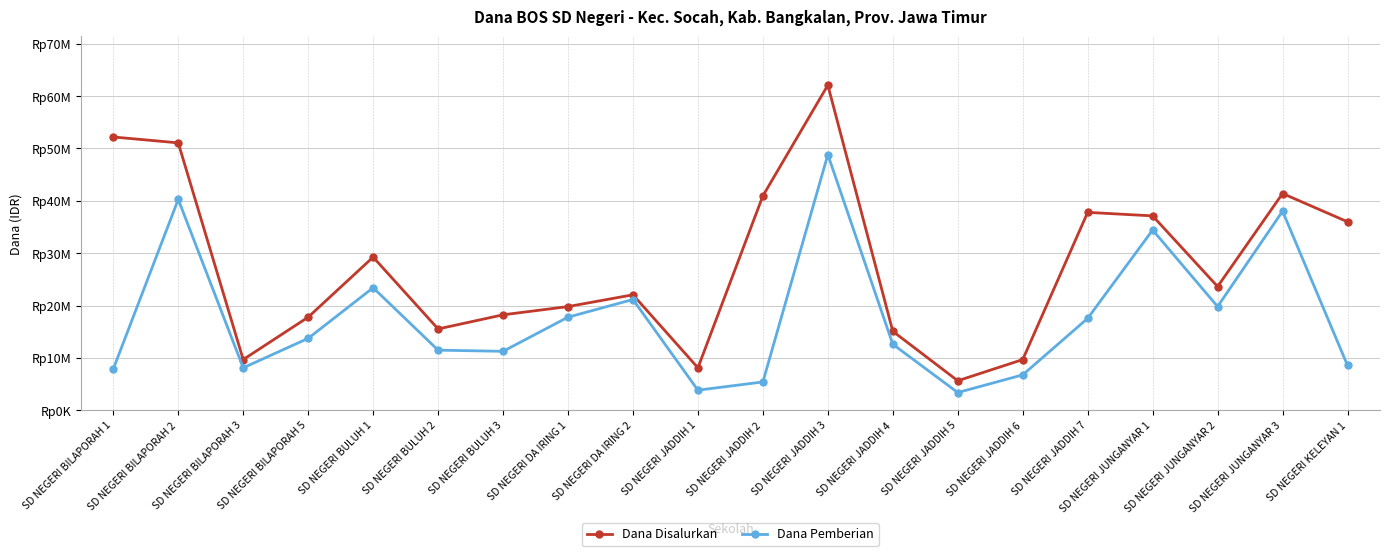

Reading left to right, extract all data points from this chart.

Dana Disalurkan: SD NEGERI BILAPORAH 1=52200000	SD NEGERI BILAPORAH 2=51075000	SD NEGERI BILAPORAH 3=9675000	SD NEGERI BILAPORAH 5=17775000	SD NEGERI BULUH 1=29250000	SD NEGERI BULUH 2=15525000	SD NEGERI BULUH 3=18225000	SD NEGERI DA IRING 1=19800000	SD NEGERI DA IRING 2=22050000	SD NEGERI JADDIH 1=8100000	SD NEGERI JADDIH 2=40950000	SD NEGERI JADDIH 3=62100000	SD NEGERI JADDIH 4=15075000	SD NEGERI JADDIH 5=5625000	SD NEGERI JADDIH 6=9675000	SD NEGERI JADDIH 7=37800000	SD NEGERI JUNGANYAR 1=37125000	SD NEGERI JUNGANYAR 2=23625000	SD NEGERI JUNGANYAR 3=41400000	SD NEGERI KELEYAN 1=36000000
Dana Pemberian: SD NEGERI BILAPORAH 1=7875000	SD NEGERI BILAPORAH 2=40275000	SD NEGERI BILAPORAH 3=8100000	SD NEGERI BILAPORAH 5=13725000	SD NEGERI BULUH 1=23400000	SD NEGERI BULUH 2=11475000	SD NEGERI BULUH 3=11250000	SD NEGERI DA IRING 1=17775000	SD NEGERI DA IRING 2=21150000	SD NEGERI JADDIH 1=3825000	SD NEGERI JADDIH 2=5400000	SD NEGERI JADDIH 3=48825000	SD NEGERI JADDIH 4=12600000	SD NEGERI JADDIH 5=3375000	SD NEGERI JADDIH 6=6750000	SD NEGERI JADDIH 7=17550000	SD NEGERI JUNGANYAR 1=34425000	SD NEGERI JUNGANYAR 2=19800000	SD NEGERI JUNGANYAR 3=38025000	SD NEGERI KELEYAN 1=8550000